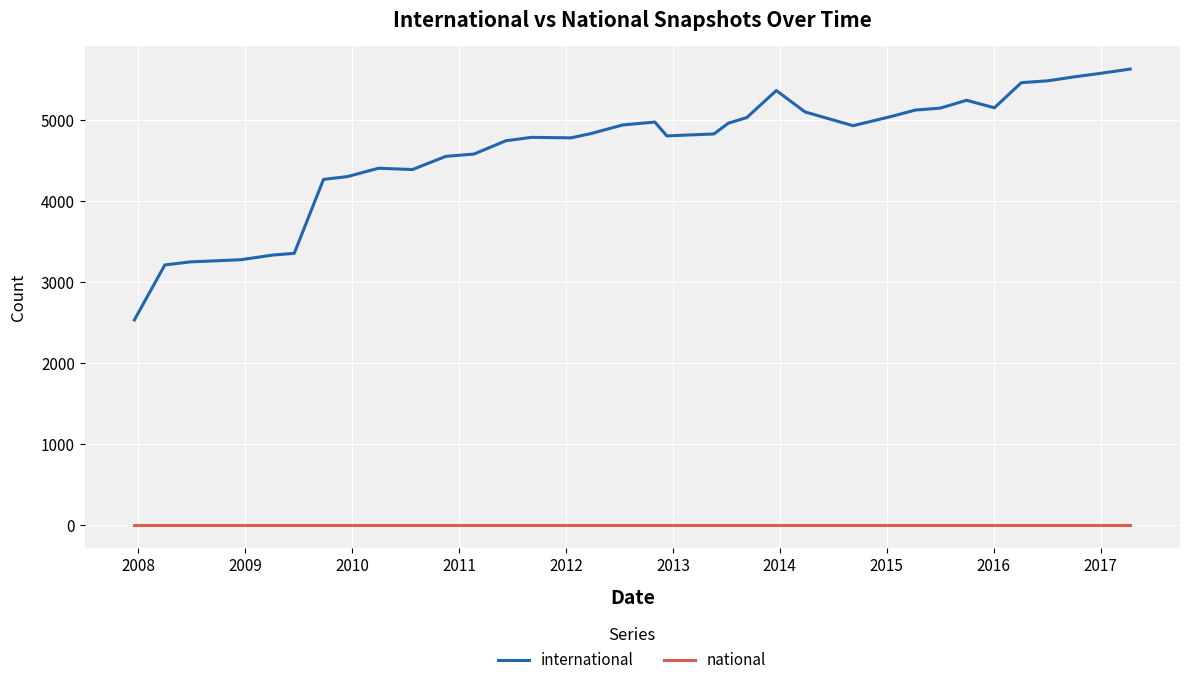

Which series has the largest range (max minus min)?

international